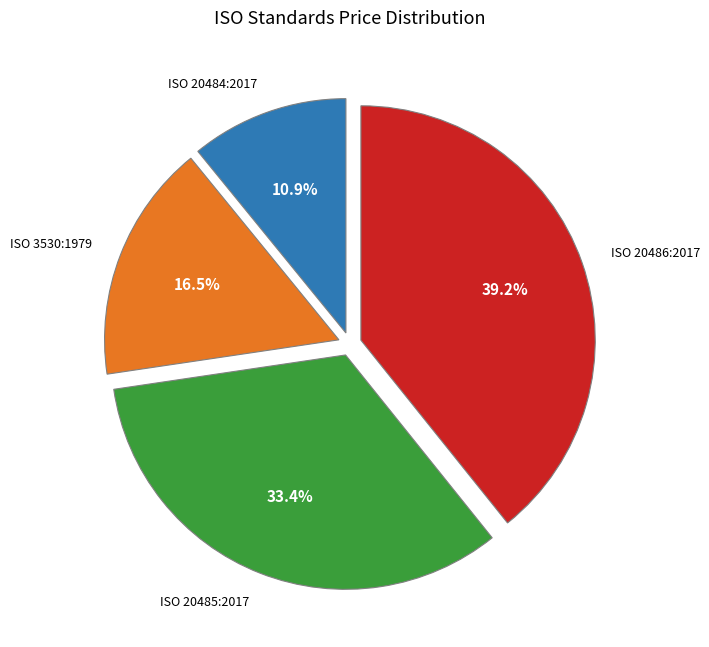

Is there any slice that represents more than half of the pie?

No